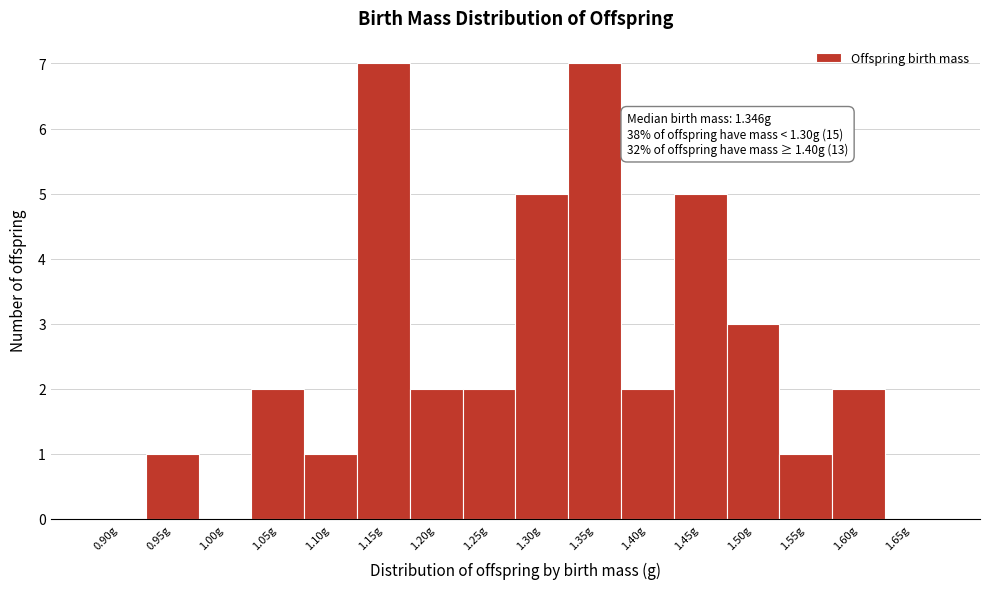

Reading left to right, what are all the values shown in this chart?

0.90g=0	0.95g=1	1.00g=0	1.05g=2	1.10g=1	1.15g=7	1.20g=2	1.25g=2	1.30g=5	1.35g=7	1.40g=2	1.45g=5	1.50g=3	1.55g=1	1.60g=2	1.65g=0